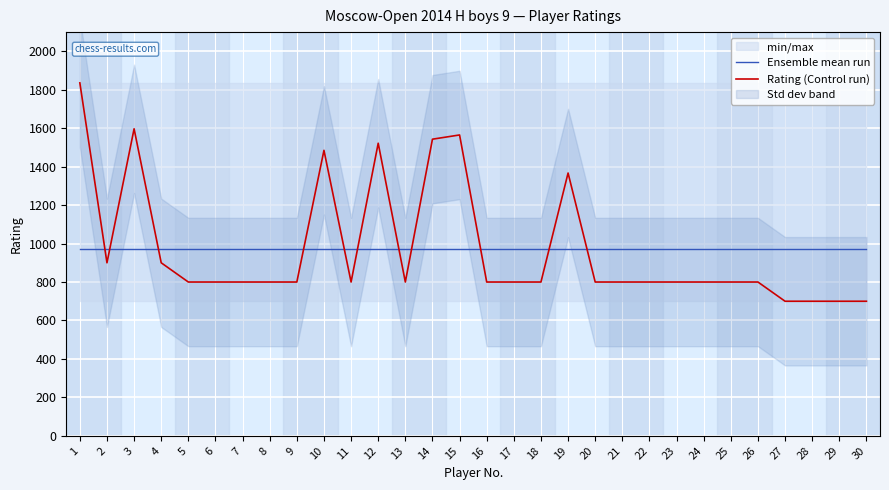

Reading left to right, extract all data points from this chart.

Ensemble mean run: 1=970.5	2=970.5	3=970.5	4=970.5	5=970.5	6=970.5	7=970.5	8=970.5	9=970.5	10=970.5	11=970.5	12=970.5	13=970.5	14=970.5	15=970.5	16=970.5	17=970.5	18=970.5	19=970.5	20=970.5	21=970.5	22=970.5	23=970.5	24=970.5	25=970.5	26=970.5	27=970.5	28=970.5	29=970.5	30=970.5
Rating (Control run): 1=1836.0	2=900.0	3=1597.0	4=900.0	5=800.0	6=800.0	7=800.0	8=800.0	9=800.0	10=1485.0	11=800.0	12=1522.0	13=800.0	14=1543.0	15=1565.0	16=800.0	17=800.0	18=800.0	19=1367.0	20=800.0	21=800.0	22=800.0	23=800.0	24=800.0	25=800.0	26=800.0	27=700.0	28=700.0	29=700.0	30=700.0